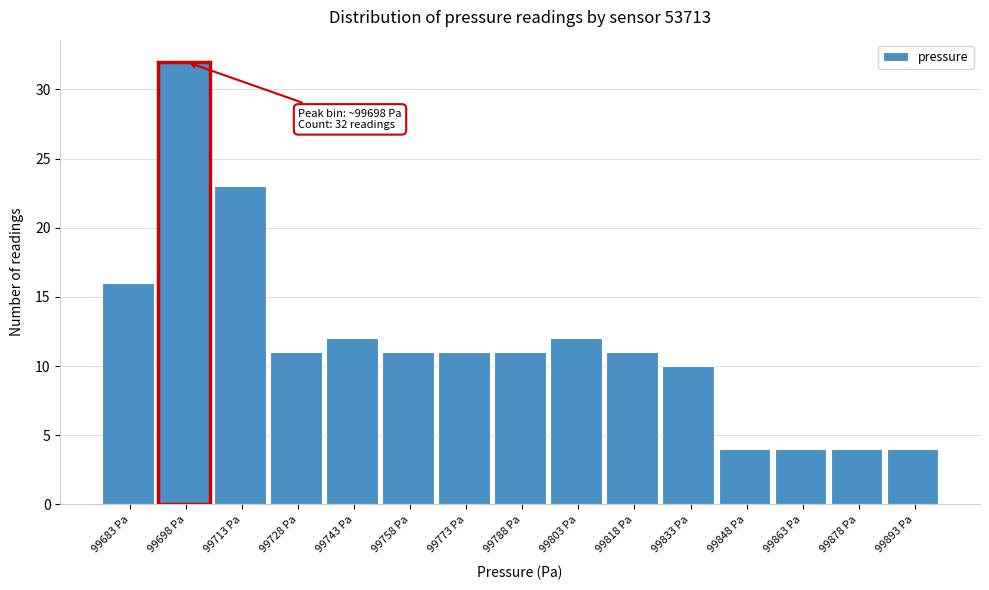

Over which range of the x-axis is the bar tallest?

99690 to 99706